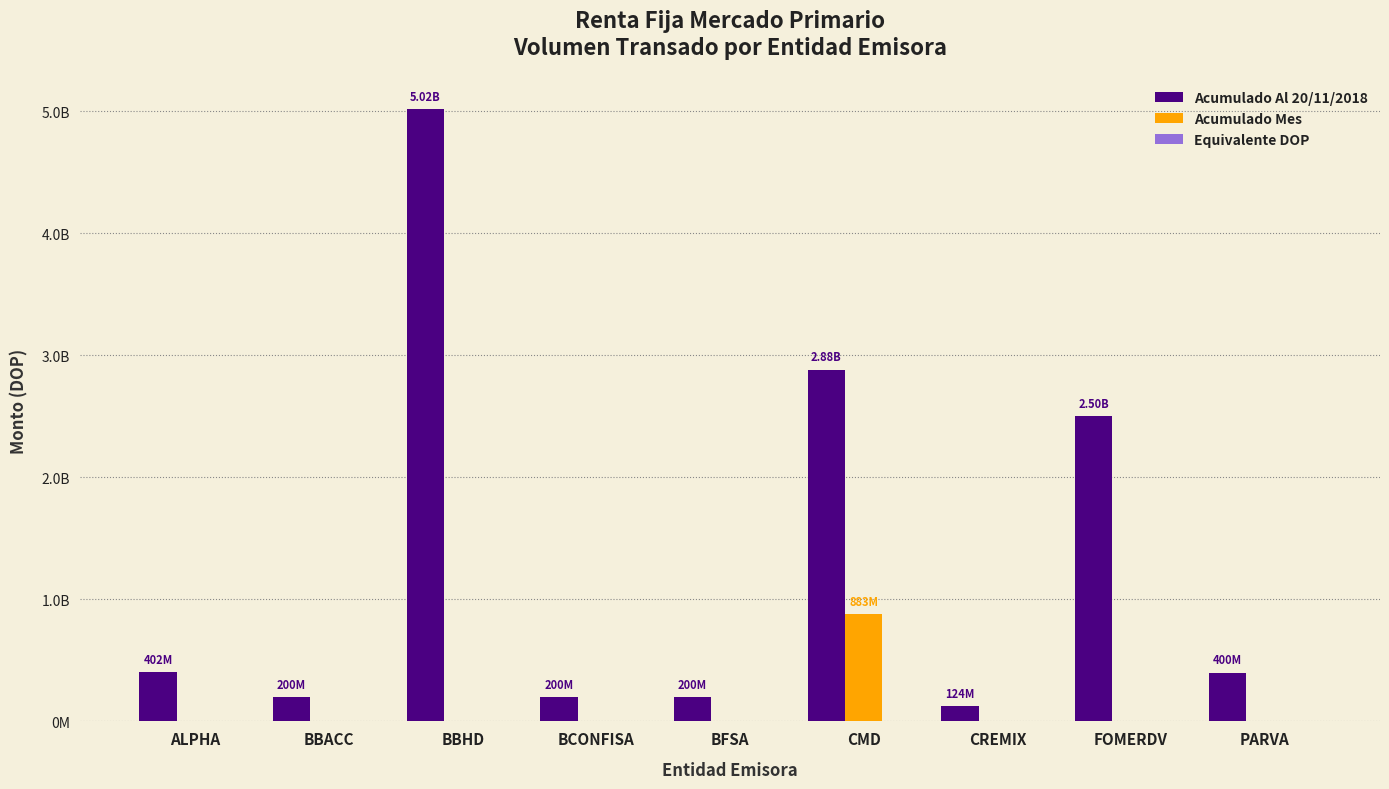

Are the bars horizontal?

No